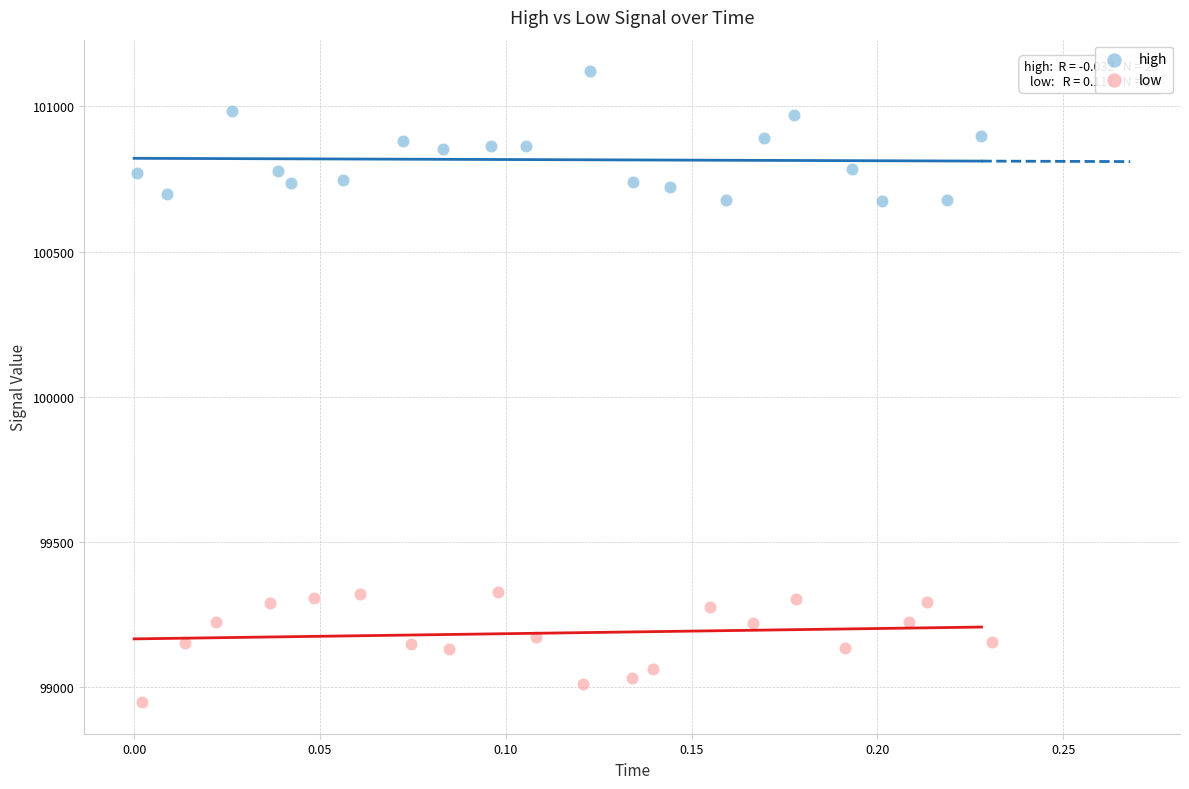

What are all the series names shown in the legend?

high, low